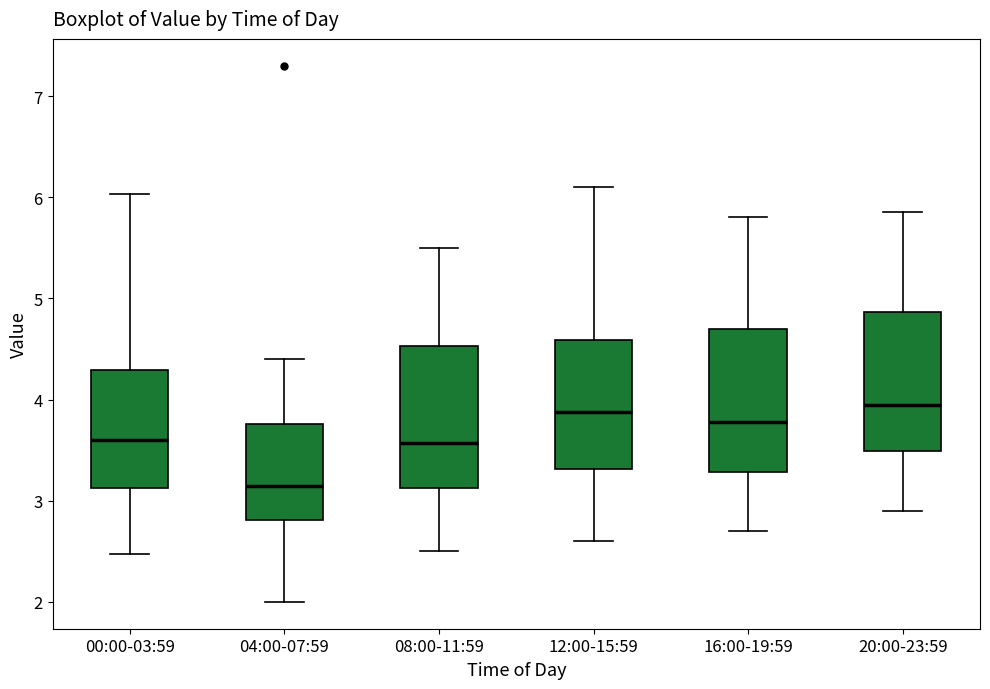

Where is the lower edge of the box for 08:00-11:59 on the y-axis? The values are not printed on the chart, so give them approximately, as read against the axis.

3.1